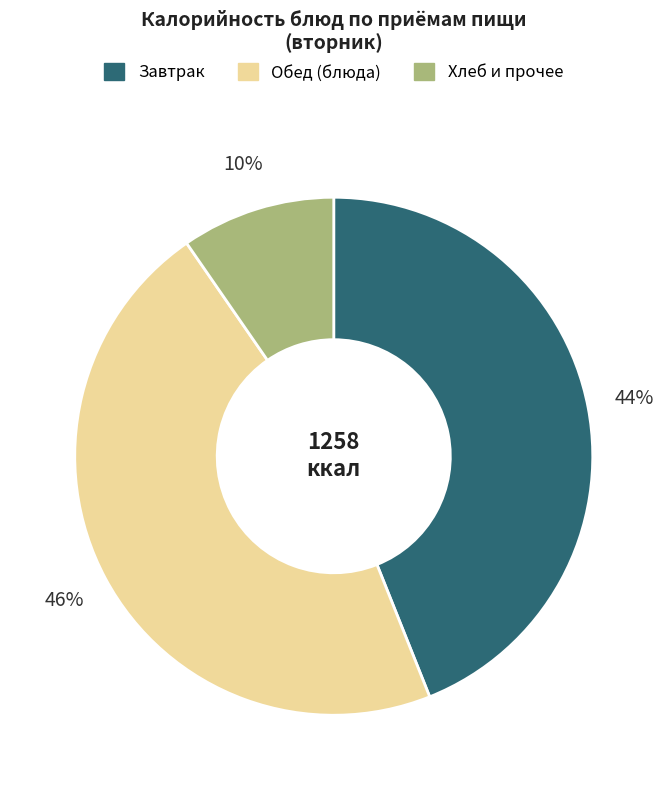

The Обед (блюда) slice represents 46% of the pie. True or false?

True